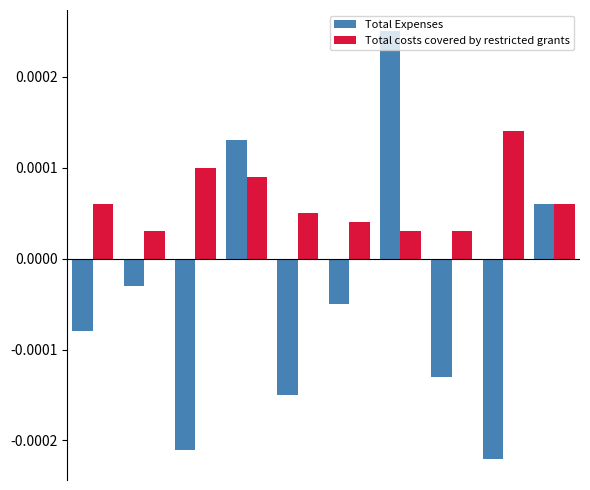

How many Total costs covered by restricted grants values are between 0 and 1?

10